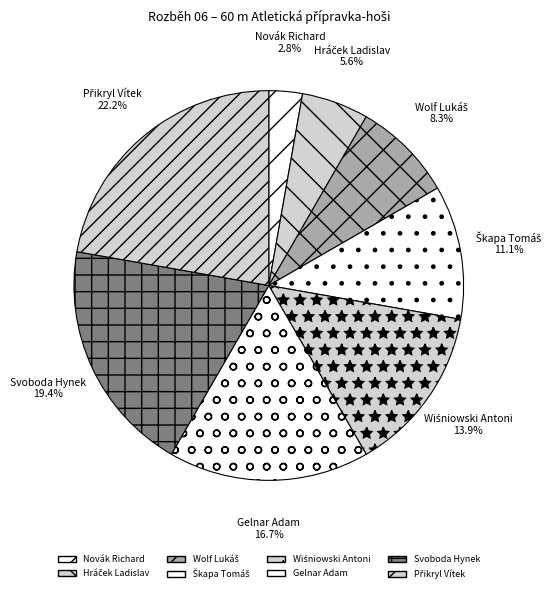

The Gelnar Adam slice represents 17% of the pie. True or false?

True